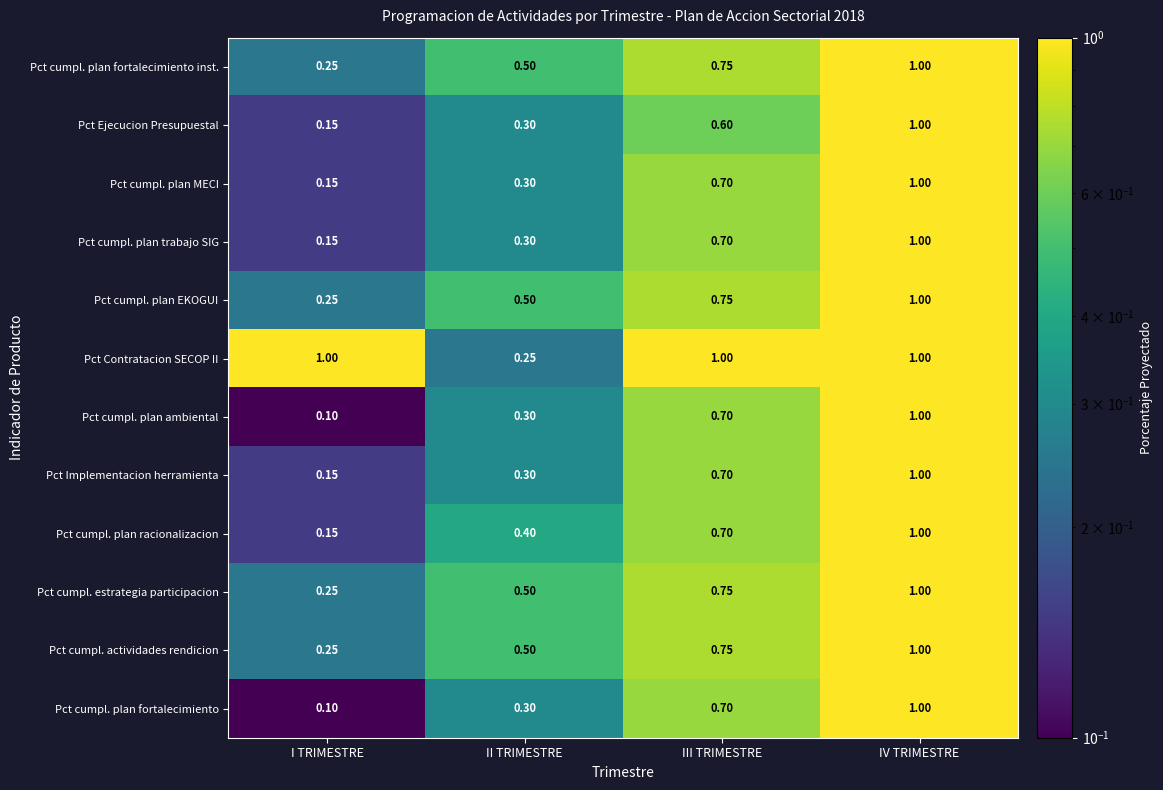

Between III TRIMESTRE and IV TRIMESTRE, which series saw the biggest shift?

Pct Ejecucion Presupuestal